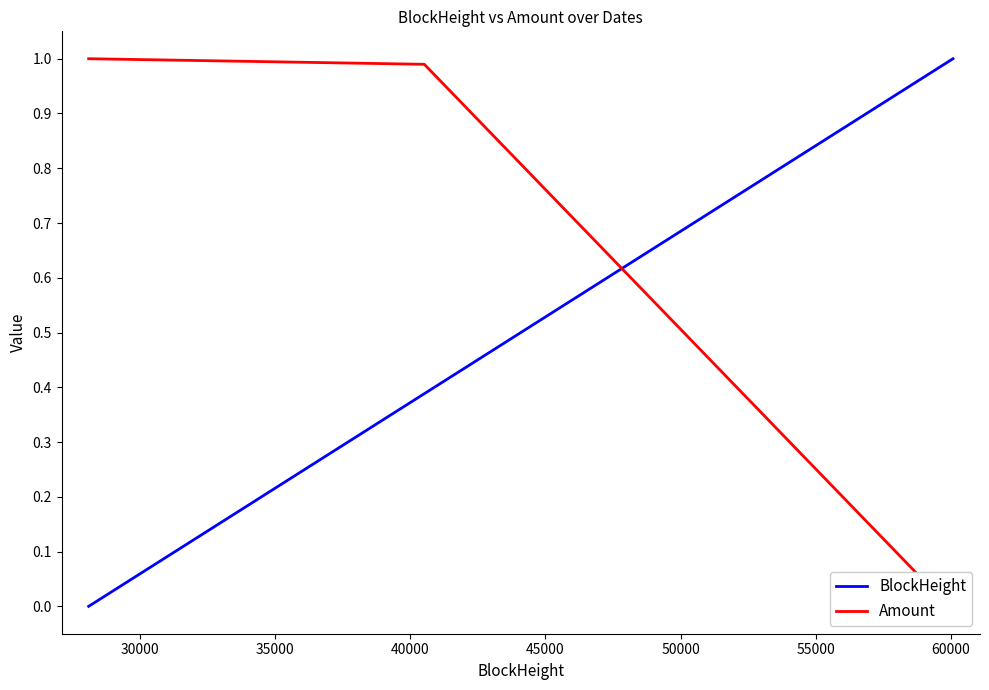

What is the highest value of the BlockHeight series?

1.0